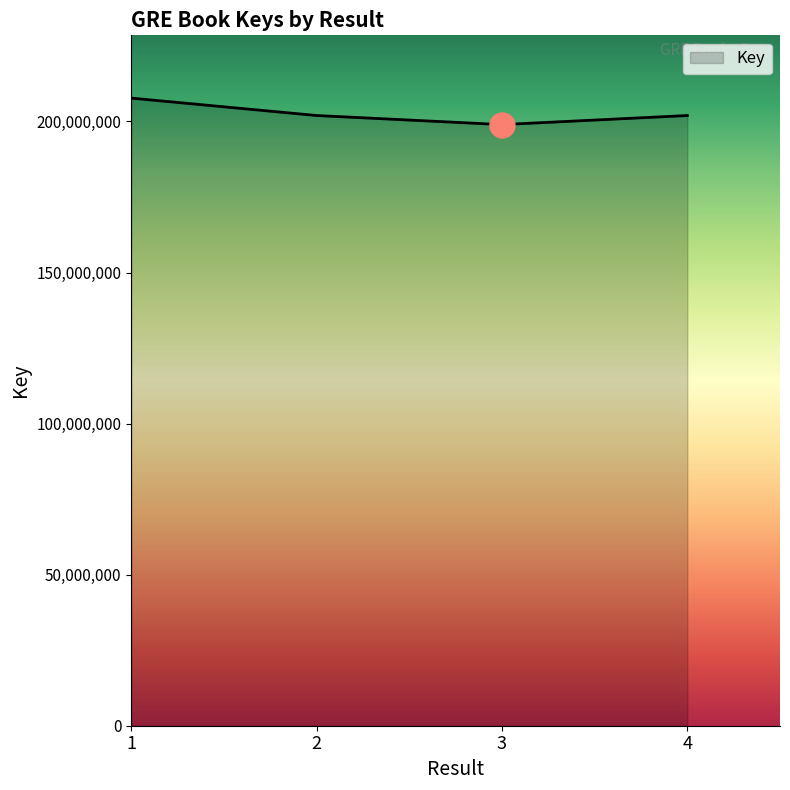

What is the minimum value shown in the chart?

198960081